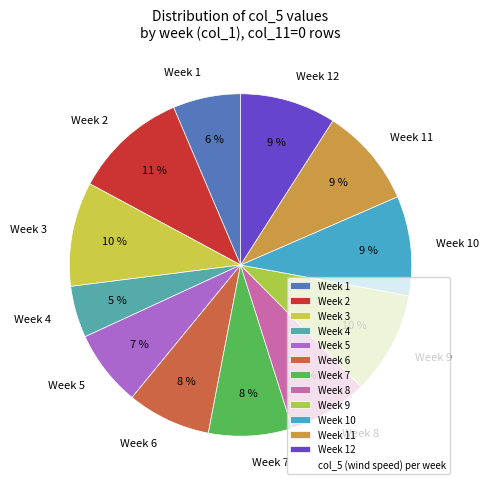

Is it true that Week 1 is 6% of the pie?

True